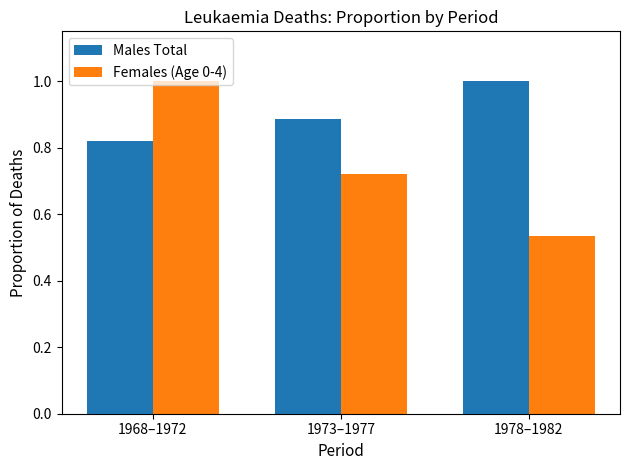

What is the label of the 2nd bar from the left?

1973–1977